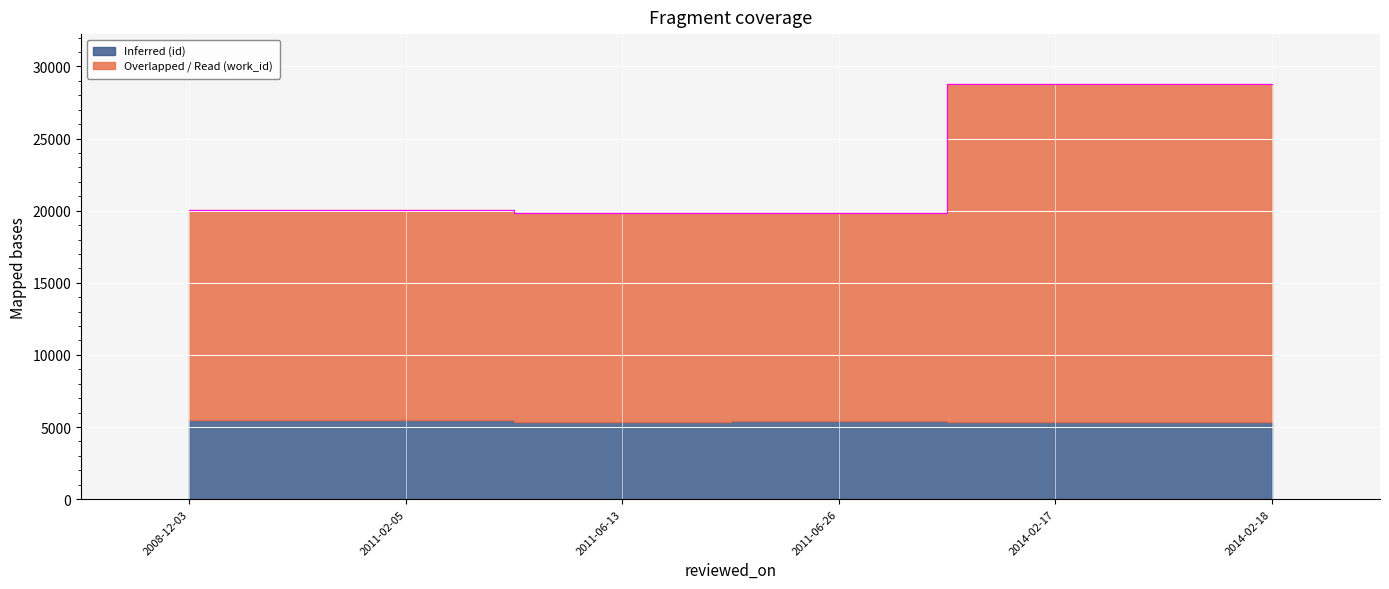

What position from the right is 2011-02-05?

5